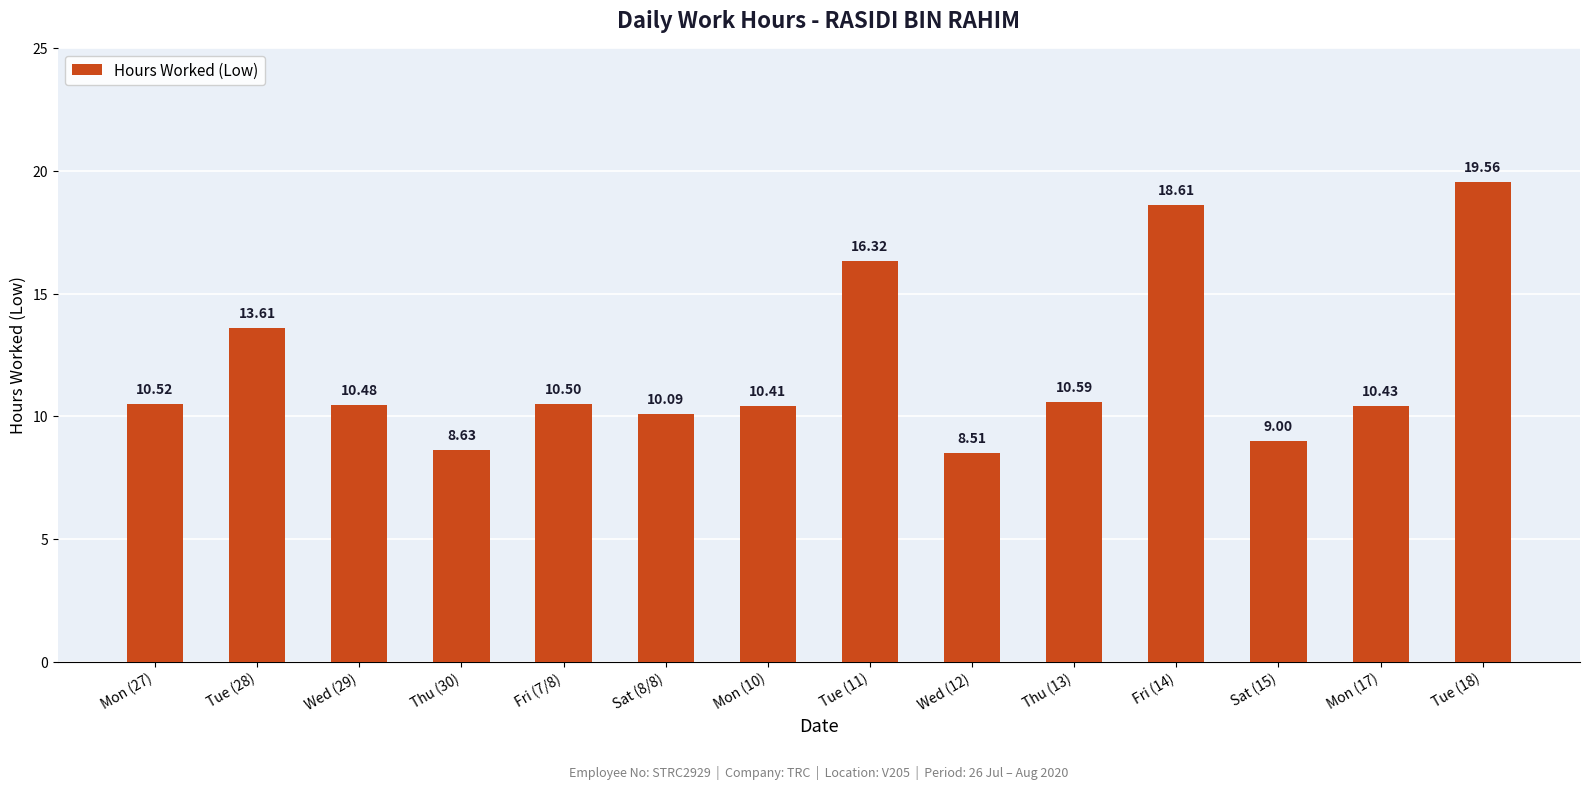

Which category has the lowest value across all series?

Wed (12)